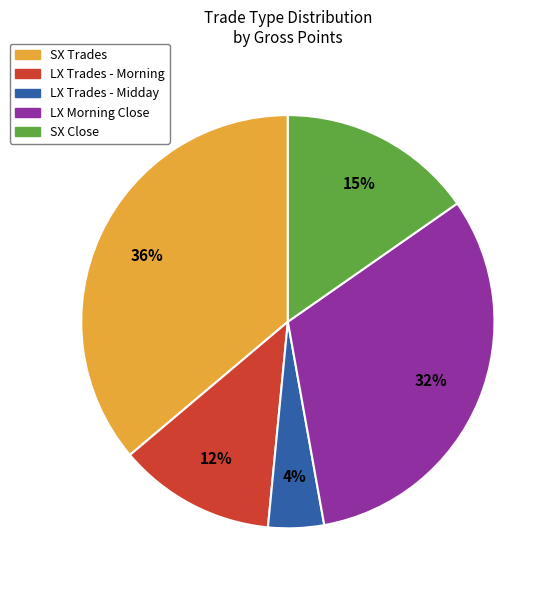

How many slices are in this pie chart?

5